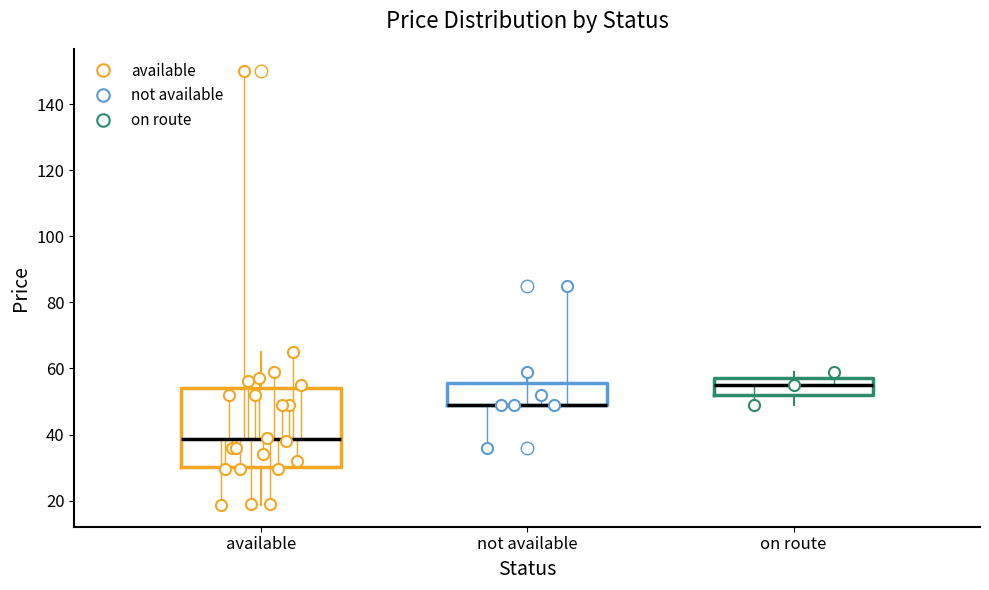

Reading left to right, read every box against the y-axis: the position of its median line, the range the box covers, and the ends of its whiskers. The values are not printed on the chart, so give them approximately, as read against the axis.

available: median 38, box 30 to 54, whiskers 18 to 64
not available: median 48 (drawn on the box's lower edge), box 48 to 56, whiskers 48 to 58
on route: median 54, box 52 to 56, whiskers 48 to 58